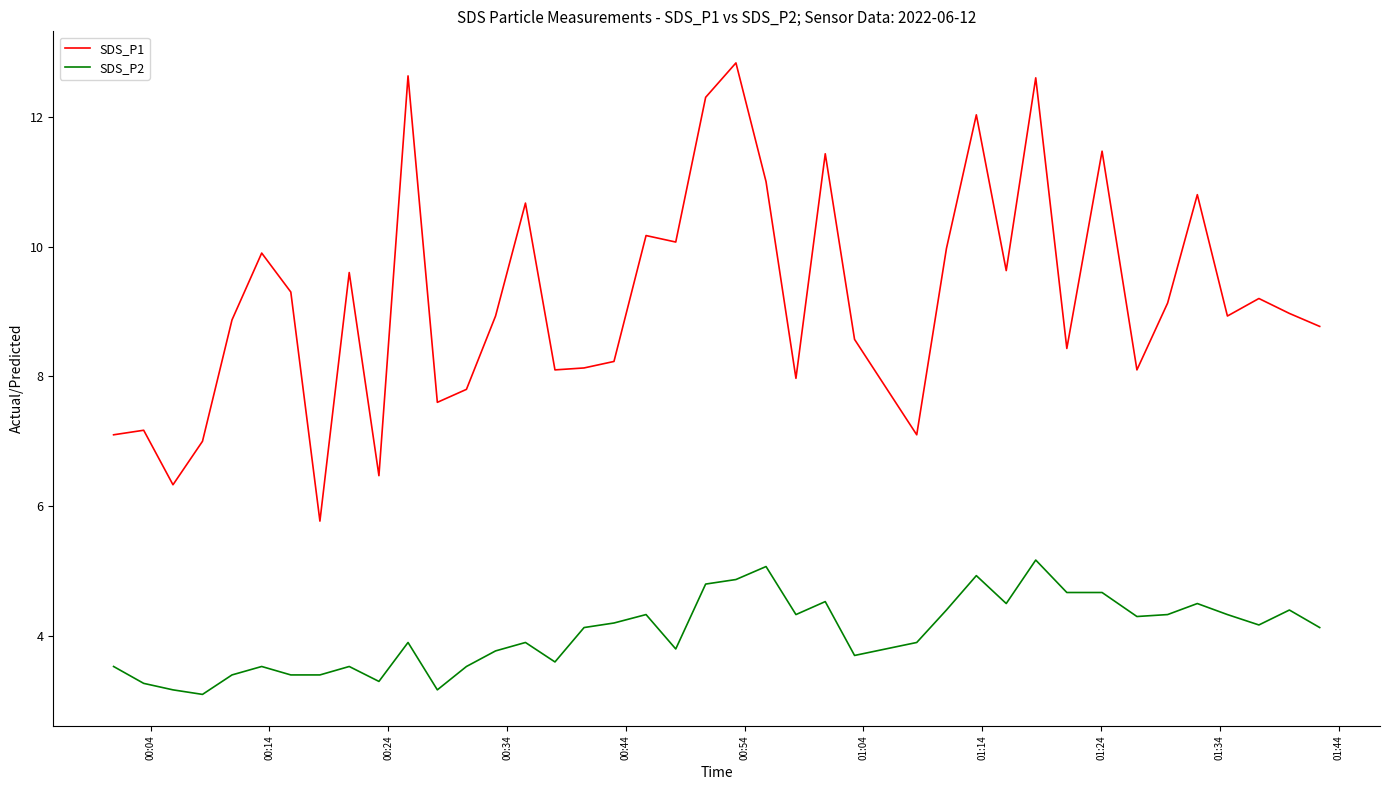

List the series in order of their peak value, highest first.

SDS_P1, SDS_P2